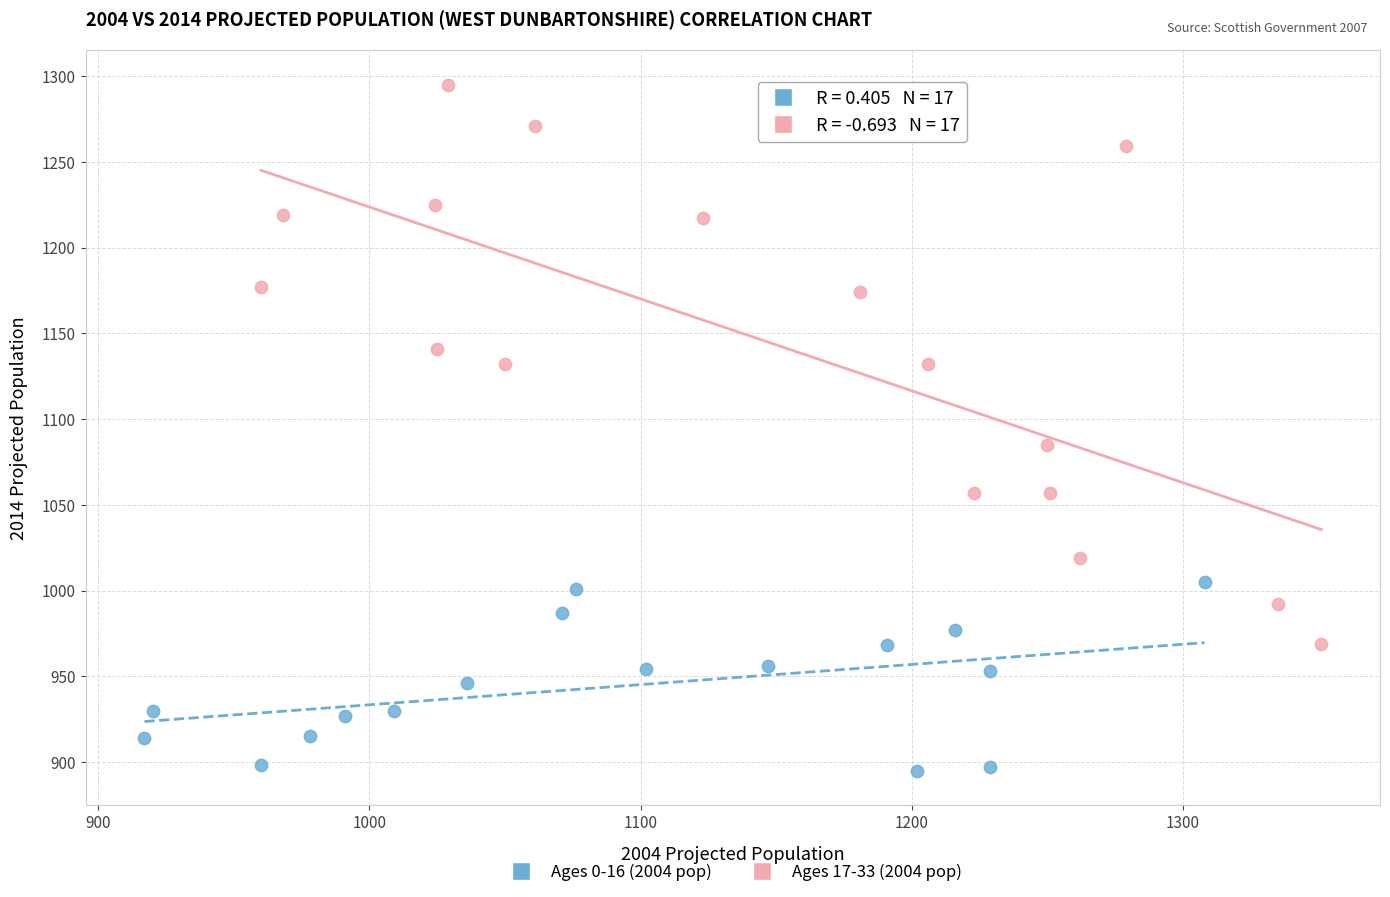

Which series reaches the maximum Y coordinate?

Ages 17-33 (2004 pop)